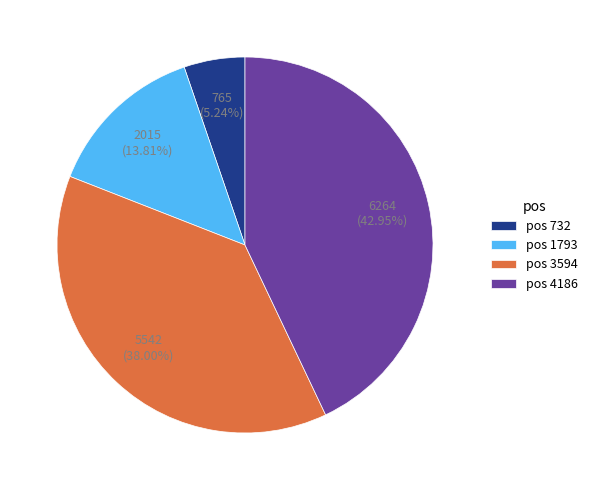

To the nearest percent, what is the difference between the largest and smallest slice percentages?

38%